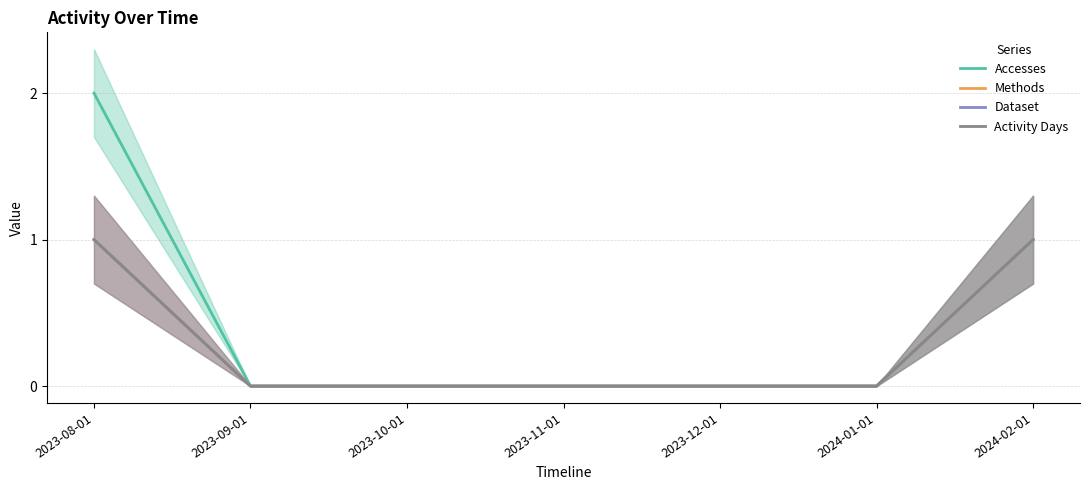

What is the highest value of the Dataset series?

1